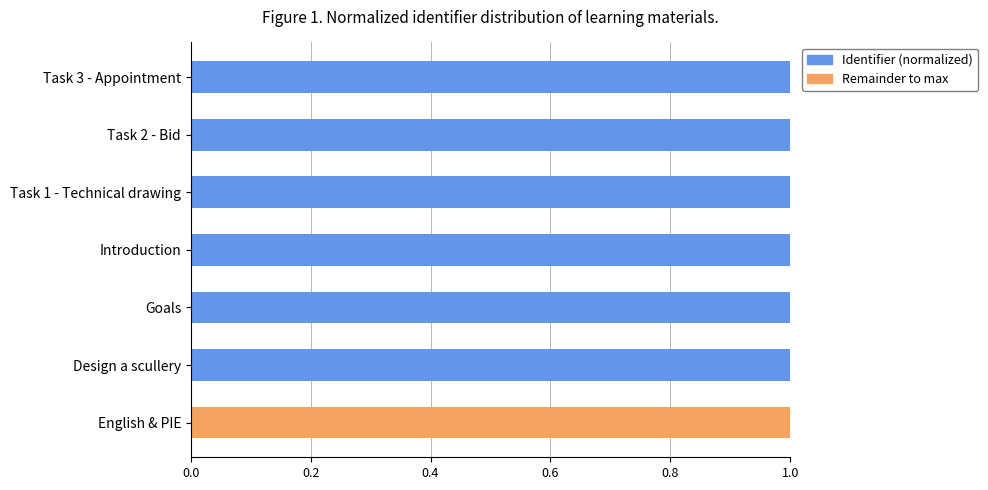

Are the bars horizontal?

Yes